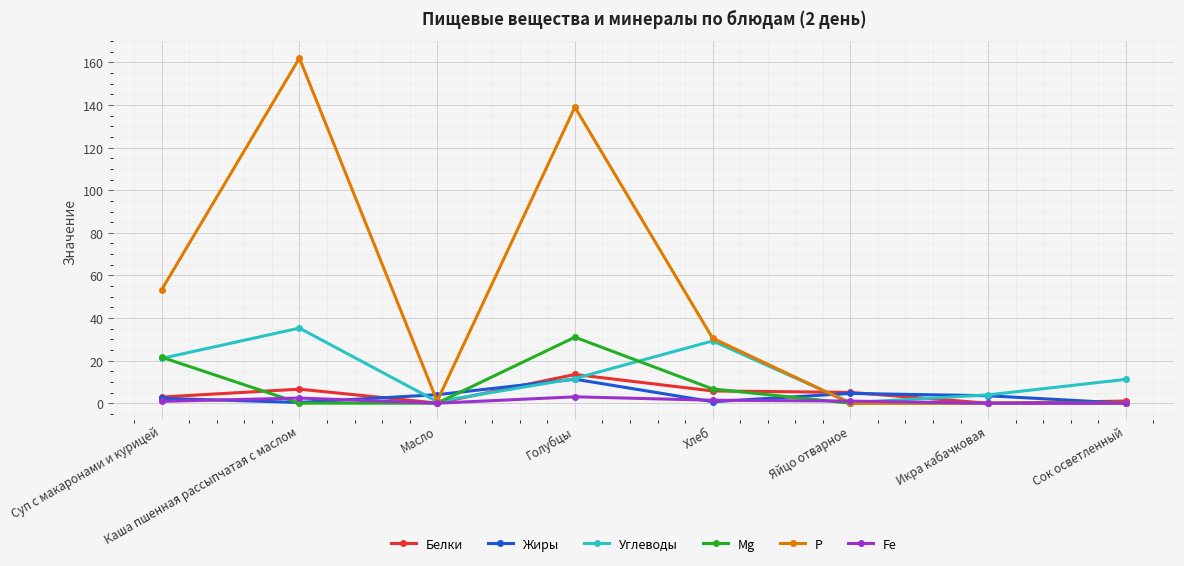

True or false: Fe has more than 0 interior local peaks.

True